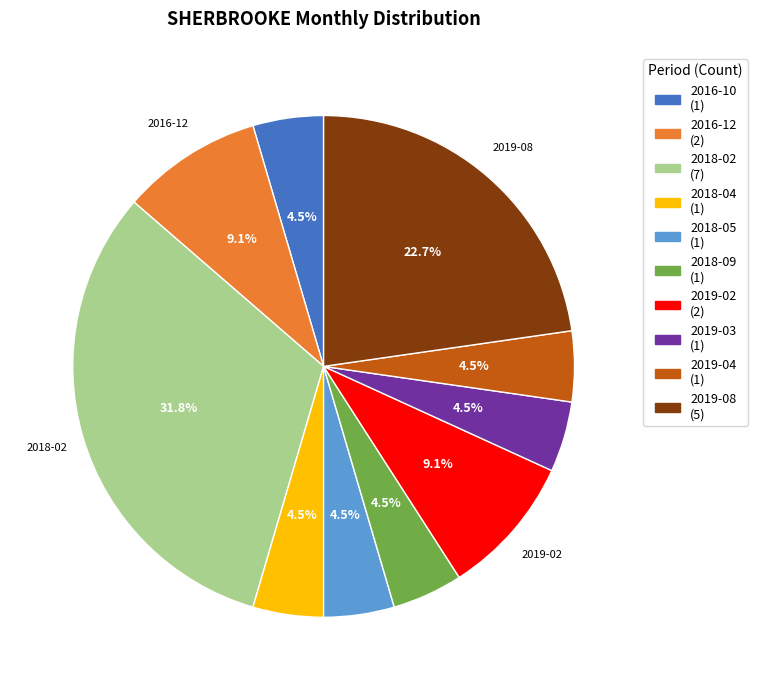

Do 2018-04 (1) and 2016-12 (2) together represent more than half of the pie?

No